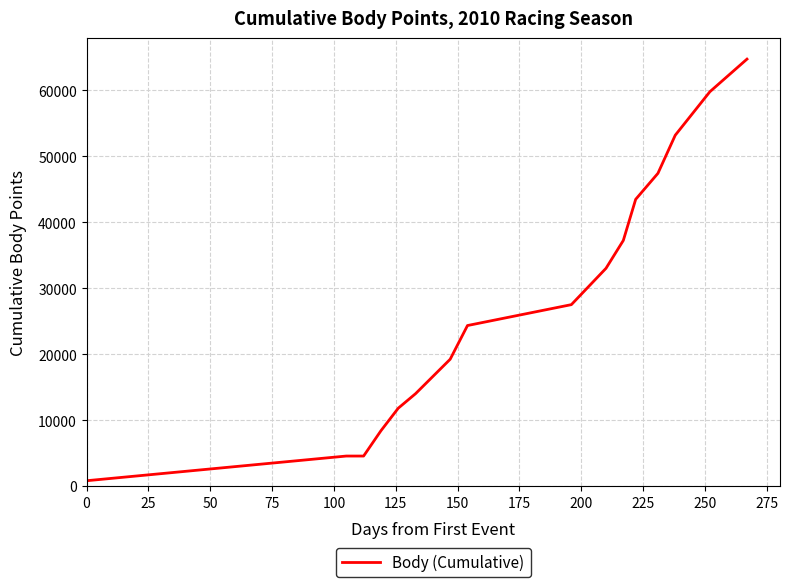

What is the greatest value displayed?

64714